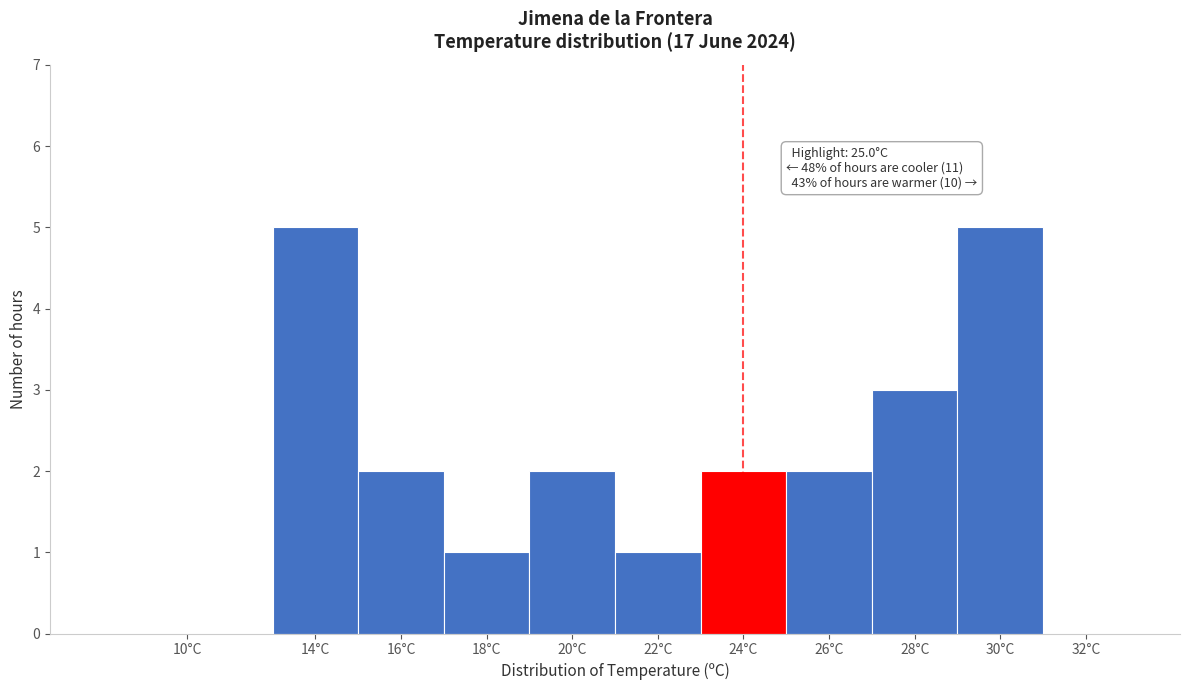

Reading right to left, what are all the values shown in this chart?

32°C=0	30°C=5	28°C=3	26°C=2	24°C=2	22°C=1	20°C=2	18°C=1	16°C=2	14°C=5	10°C=0